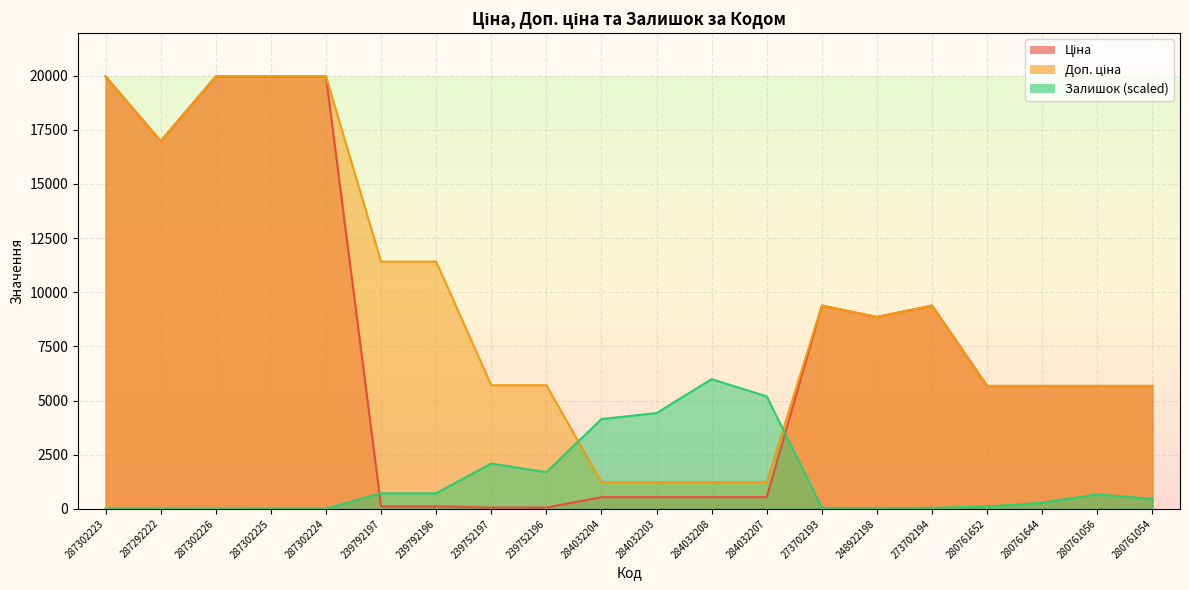

What is the difference between the Доп. ціна values at 287292222 and 287302226?

2987.8